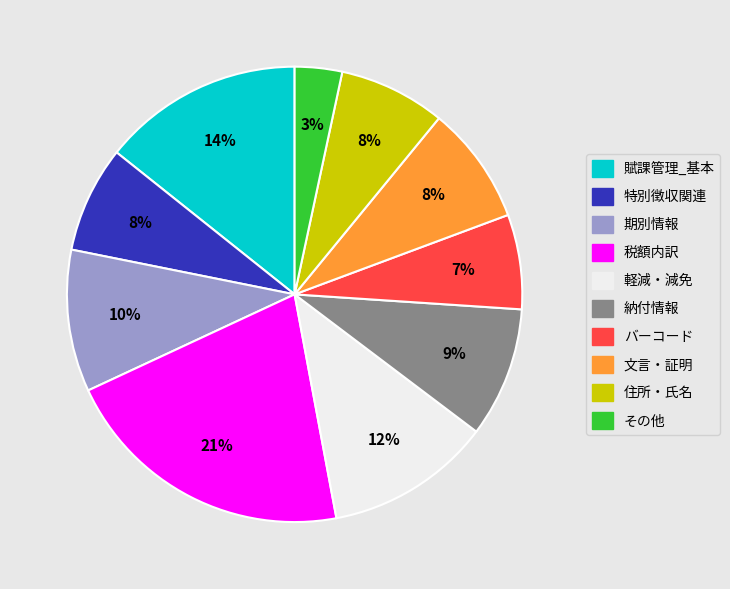

To the nearest percent, what is the difference between the largest and smallest slice percentages?

18%